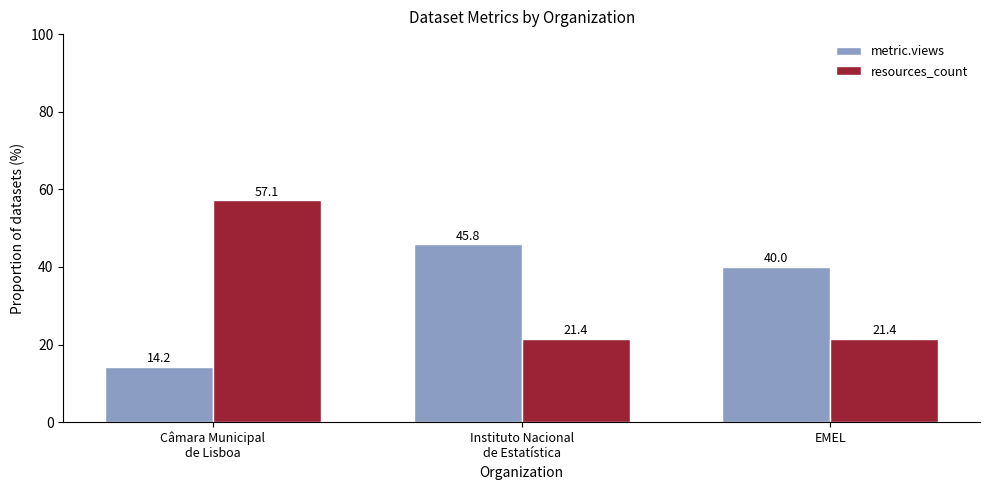

Between Câmara Municipal
de Lisboa and EMEL, which series saw the biggest shift?

resources_count